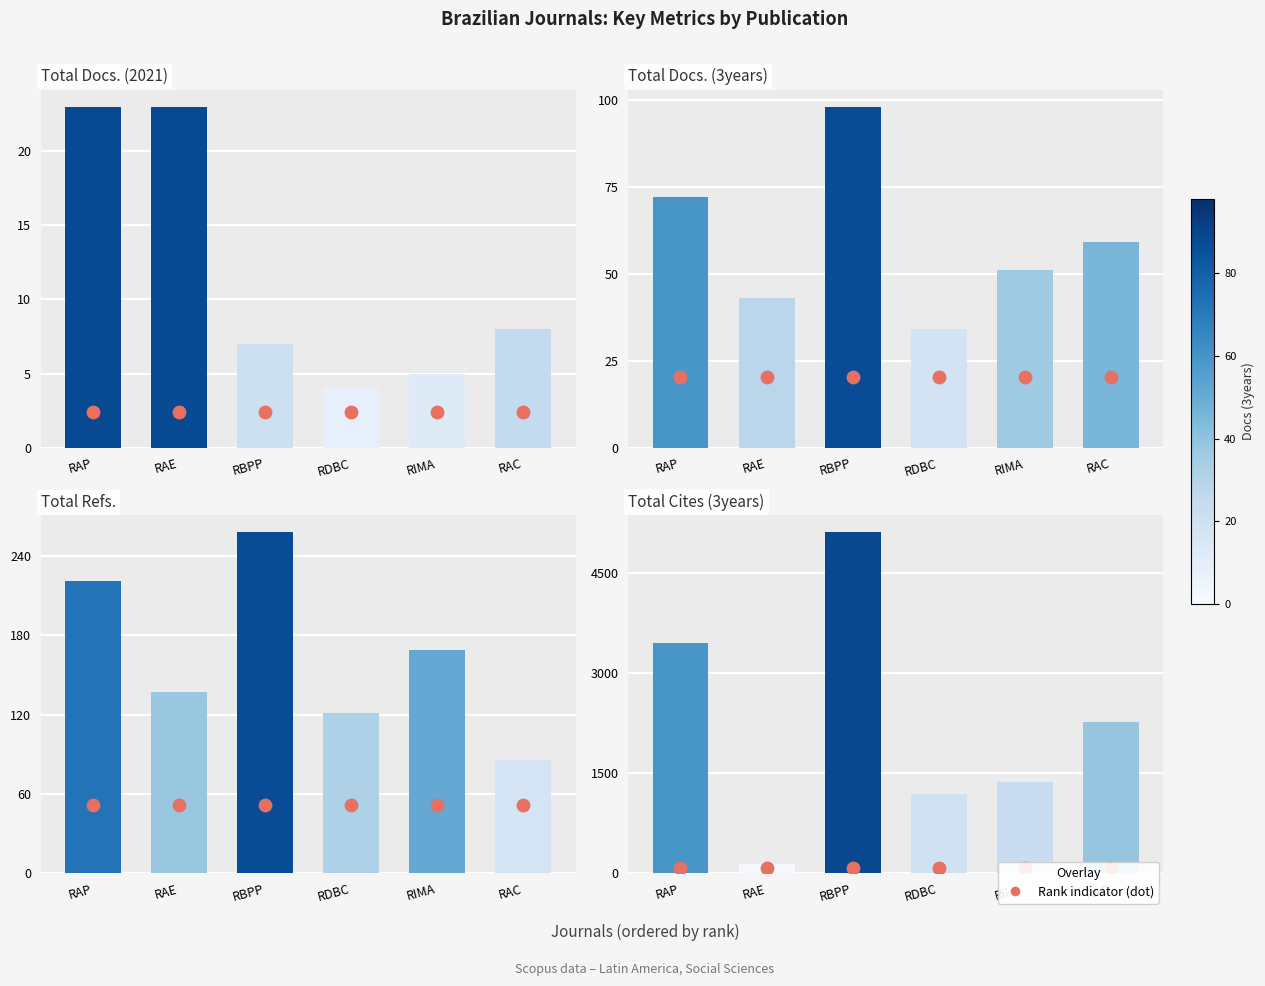

What is the total value across all series at RDBC?

1426.8